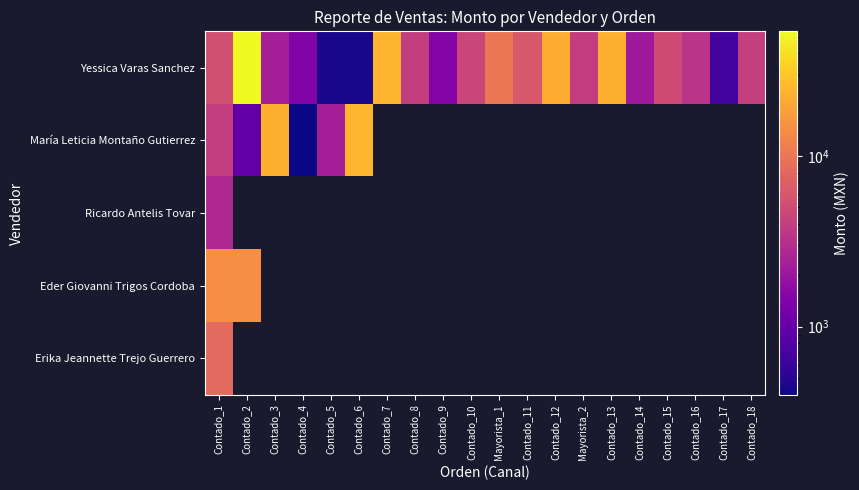

True or false: Yessica Varas Sanchez has a value of 6150.0 at Contado_11.

True